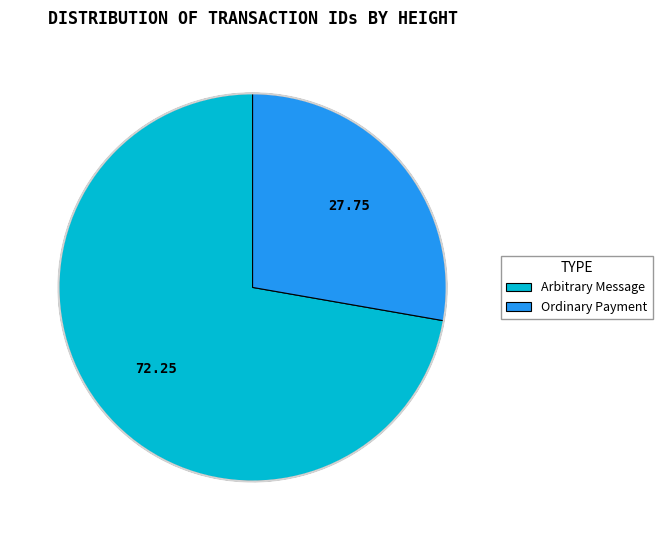

Is the sum of Arbitrary Message and Ordinary Payment greater than half?

Yes